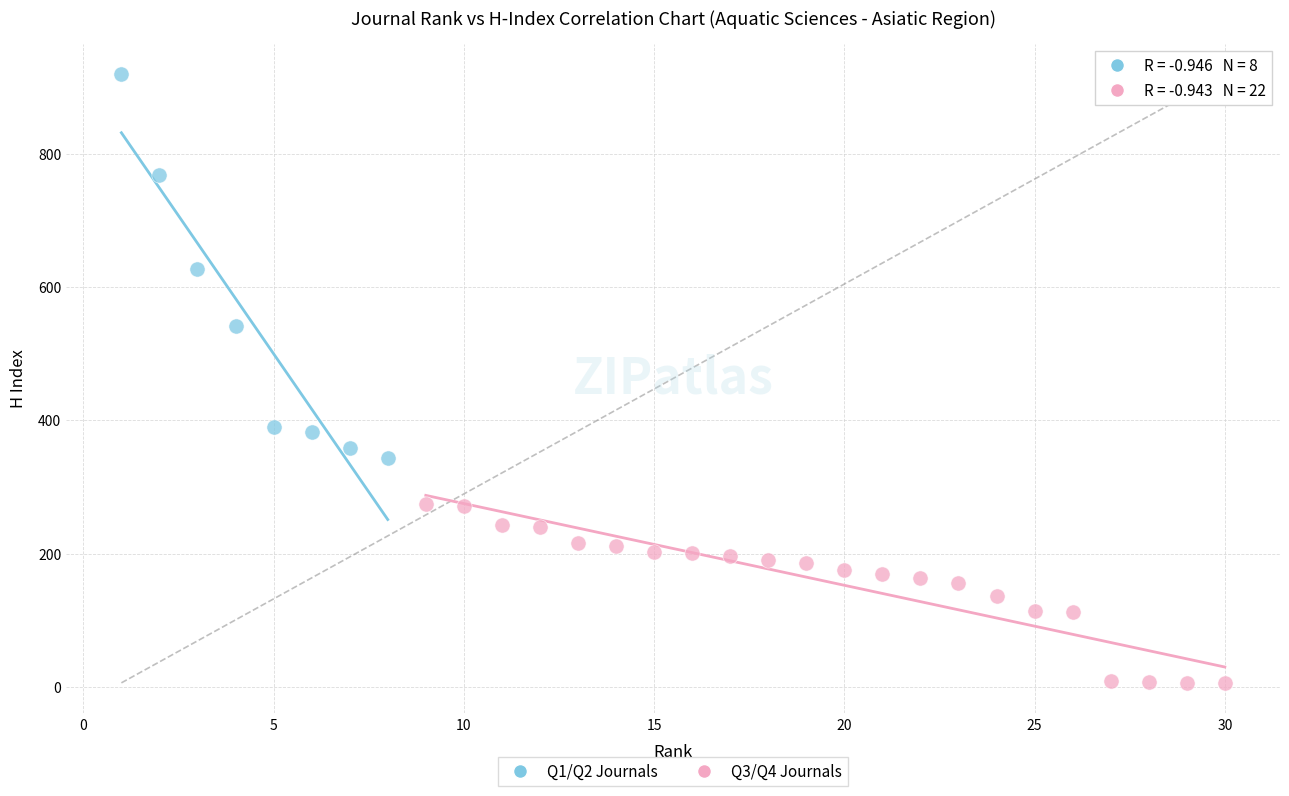

What are all the series names shown in the legend?

Q1/Q2 Journals, Q3/Q4 Journals